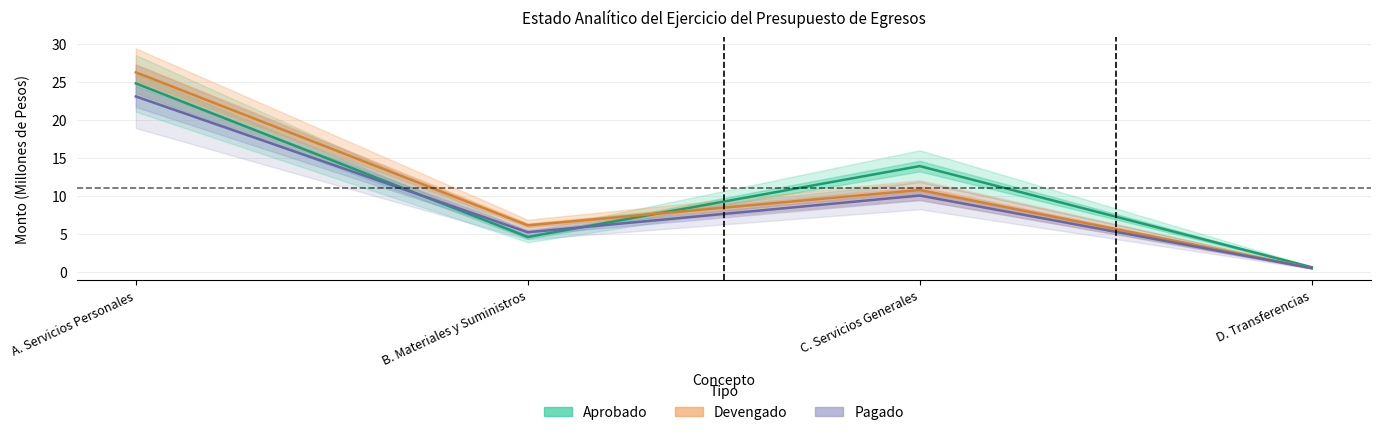

True or false: Aprobado has a value of 24.8 at A. Servicios Personales.

True